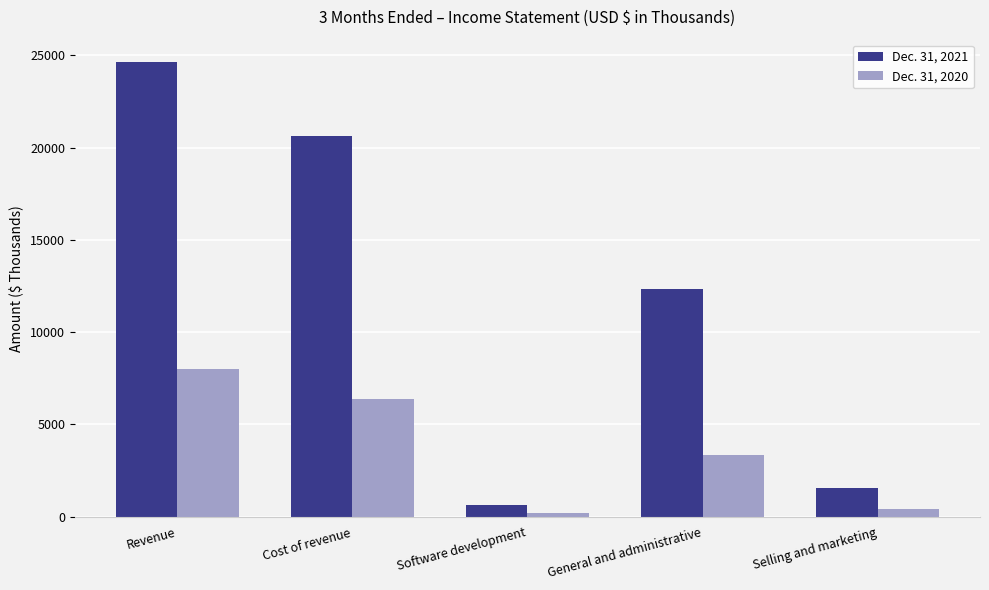

What is the difference between the maximum and second lowest values in the Dec. 31, 2020 series?

7551